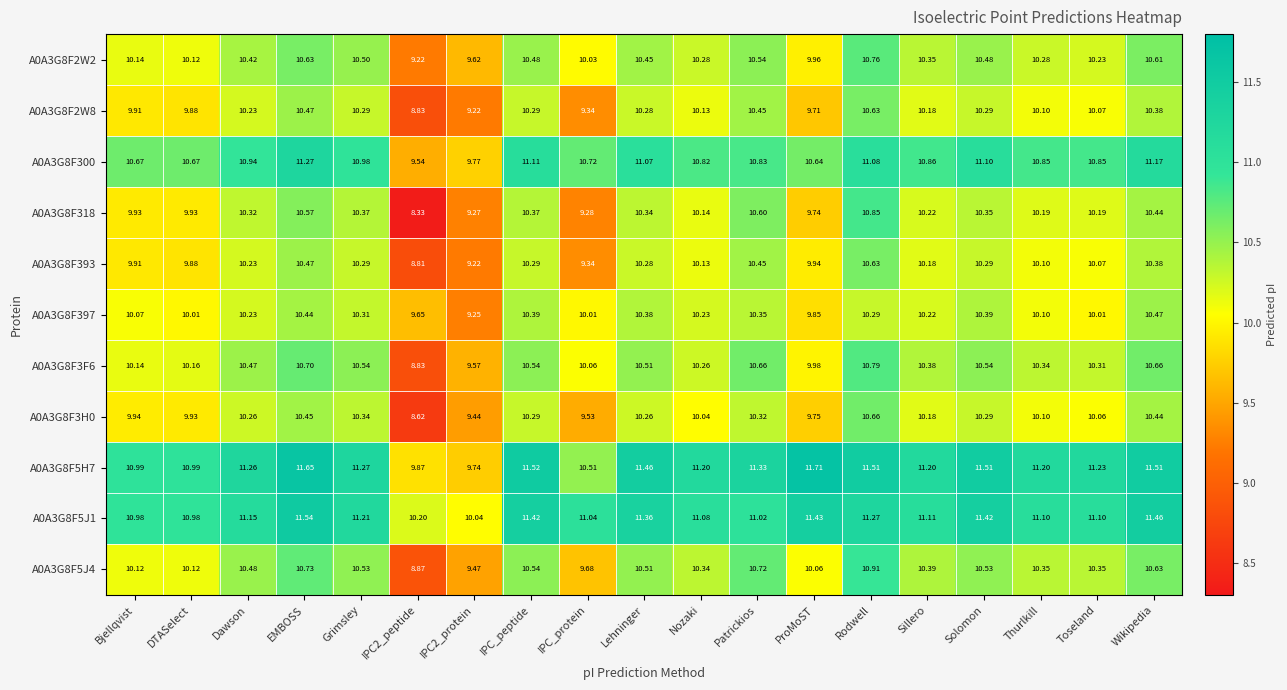

Which category has the lowest value across all series?

IPC2_peptide